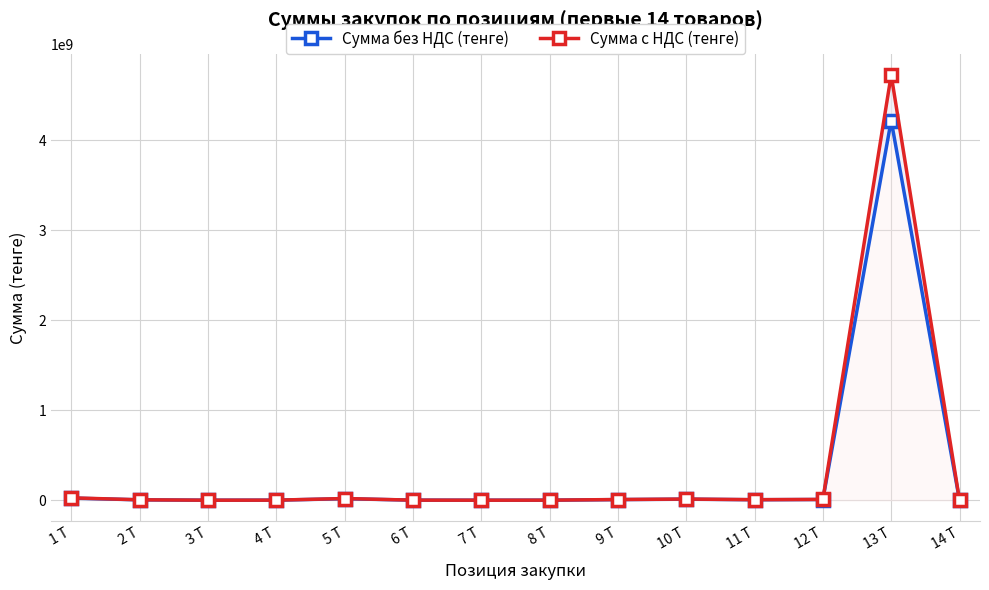

List the series in order of their overall mean, highest first.

Сумма с НДС (тенге), Сумма без НДС (тенге)